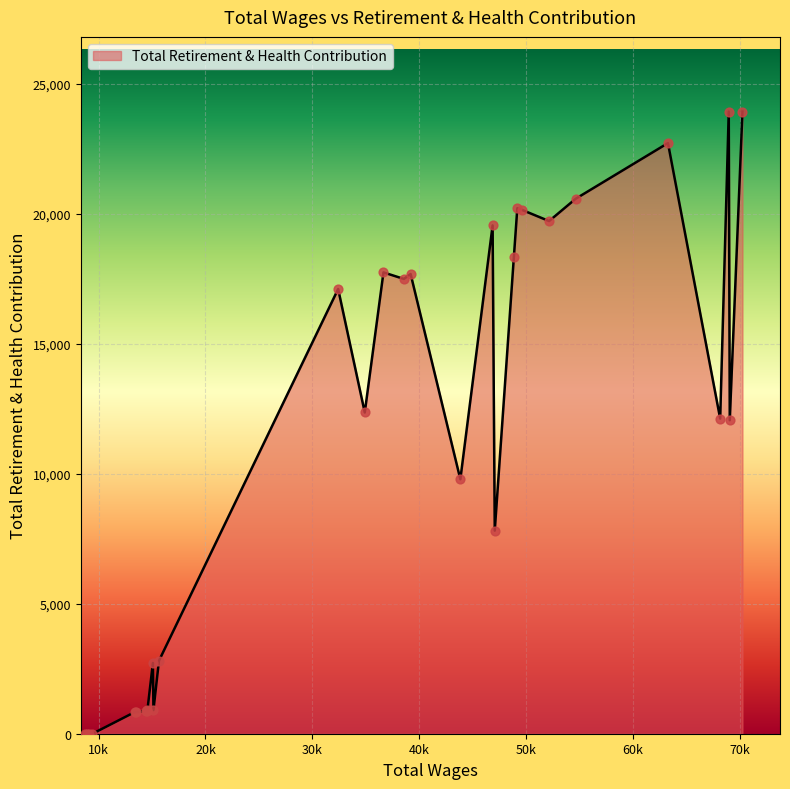

What is the greatest value displayed?

23929